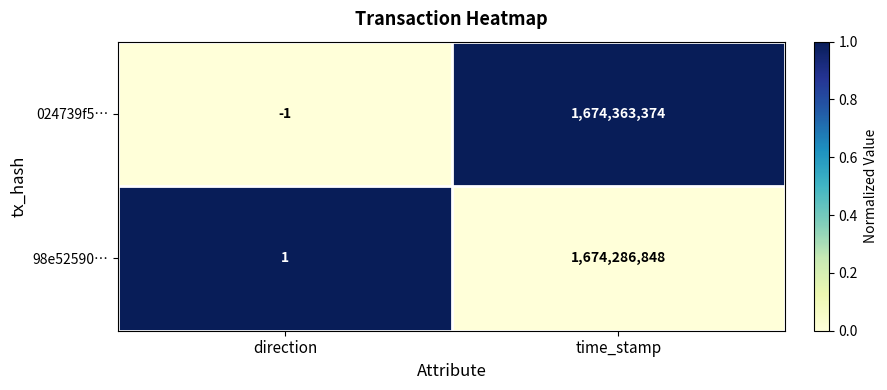

What is the sum of the 98e52590… values at time_stamp and direction?

1674286849